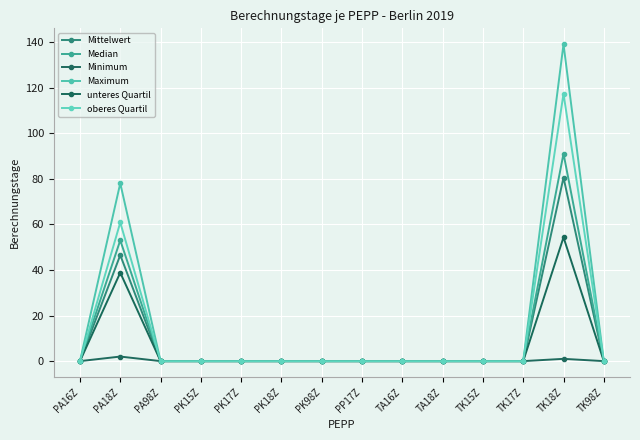

The value of Maximum at TA16Z is 0.0. True or false?

True